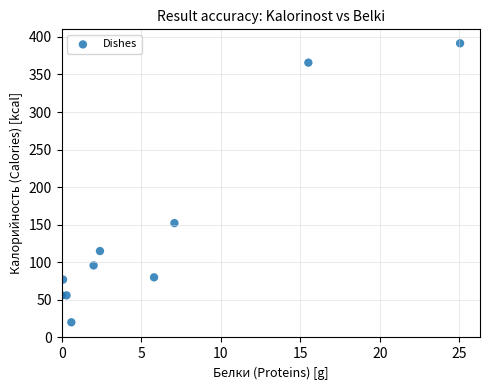

What Y value in the scatter plot is closest to 205?

152.2